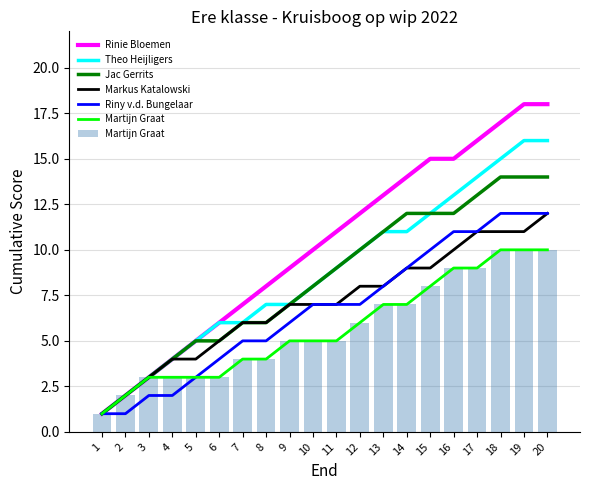

Is it true that Rinie Bloemen equals 7 at 5?

False